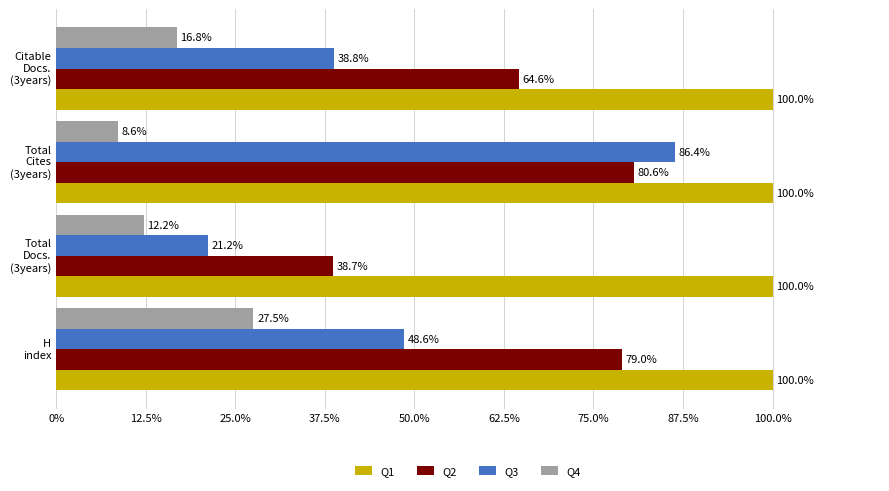

How many categories are shown in the chart?

4